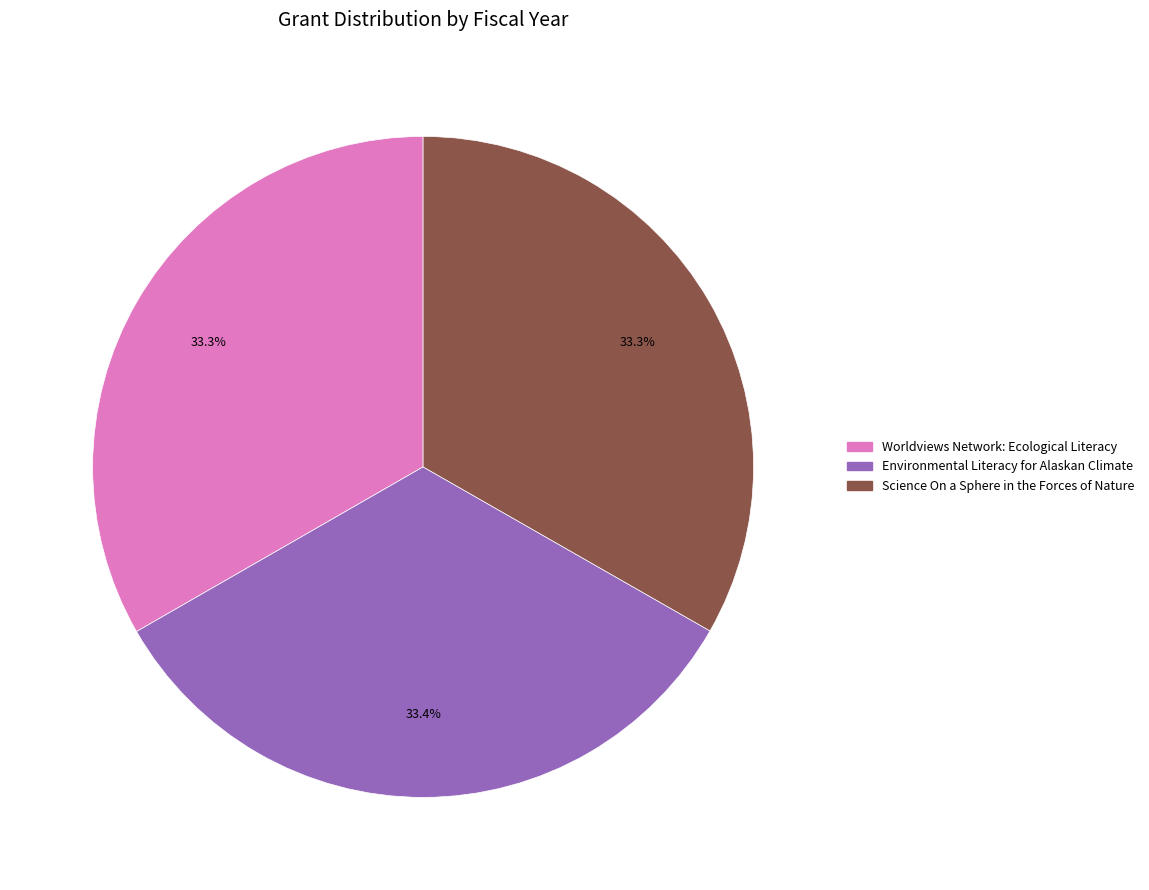

To the nearest percent, what portion does Worldviews Network: Ecological Literacy represent?

33%